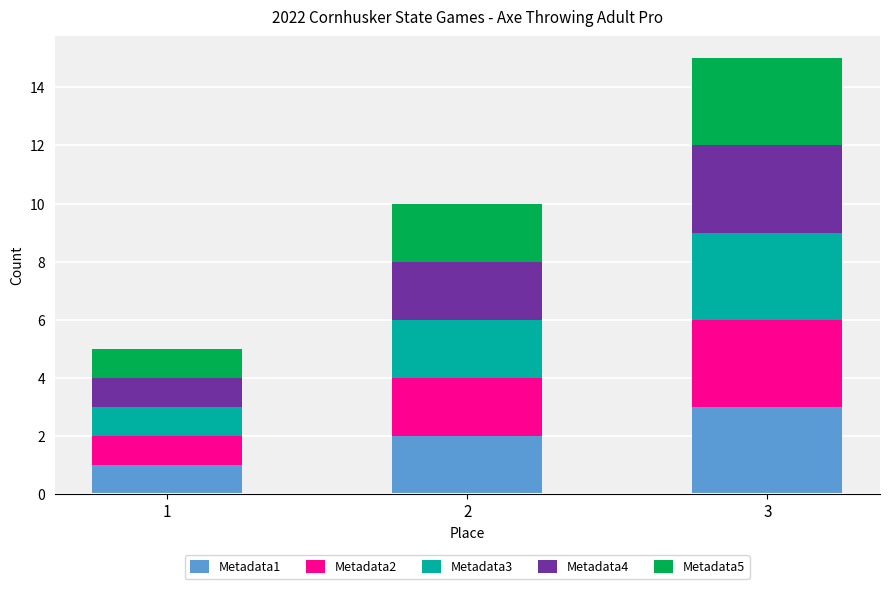

What are all the series names shown in the legend?

Metadata1, Metadata2, Metadata3, Metadata4, Metadata5